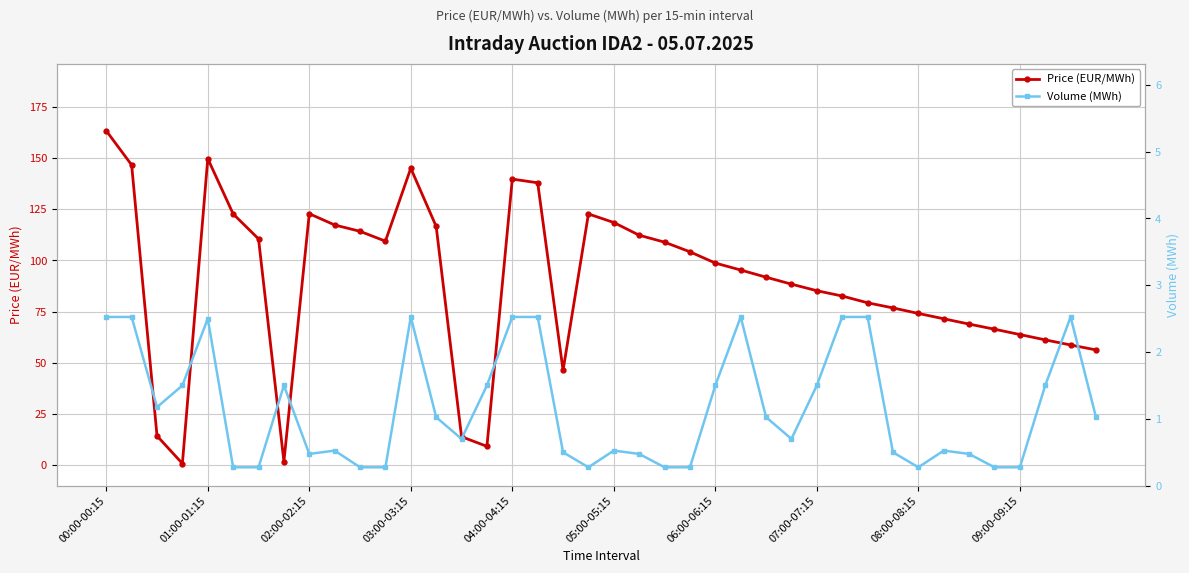

Is it true that Price (EUR/MWh) equals 76.1 at 02:00-02:15?

False